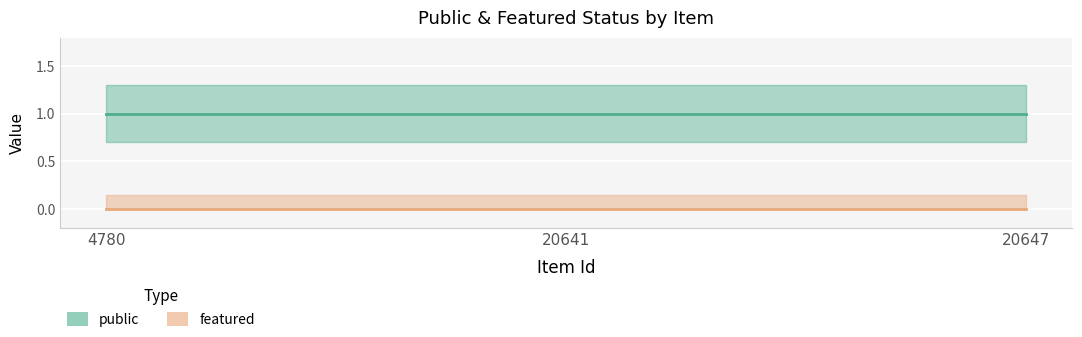

At 20647, list the series in order from smallest to largest.

featured, public